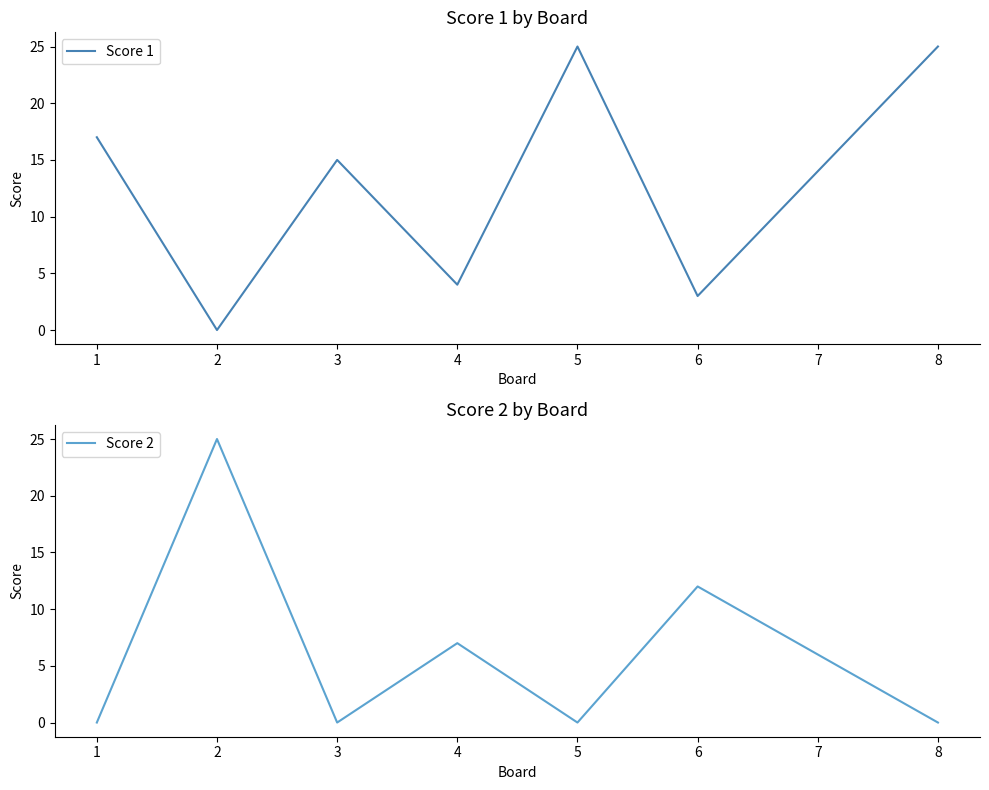

Is it true that Score 2 equals 16 at 5?

False